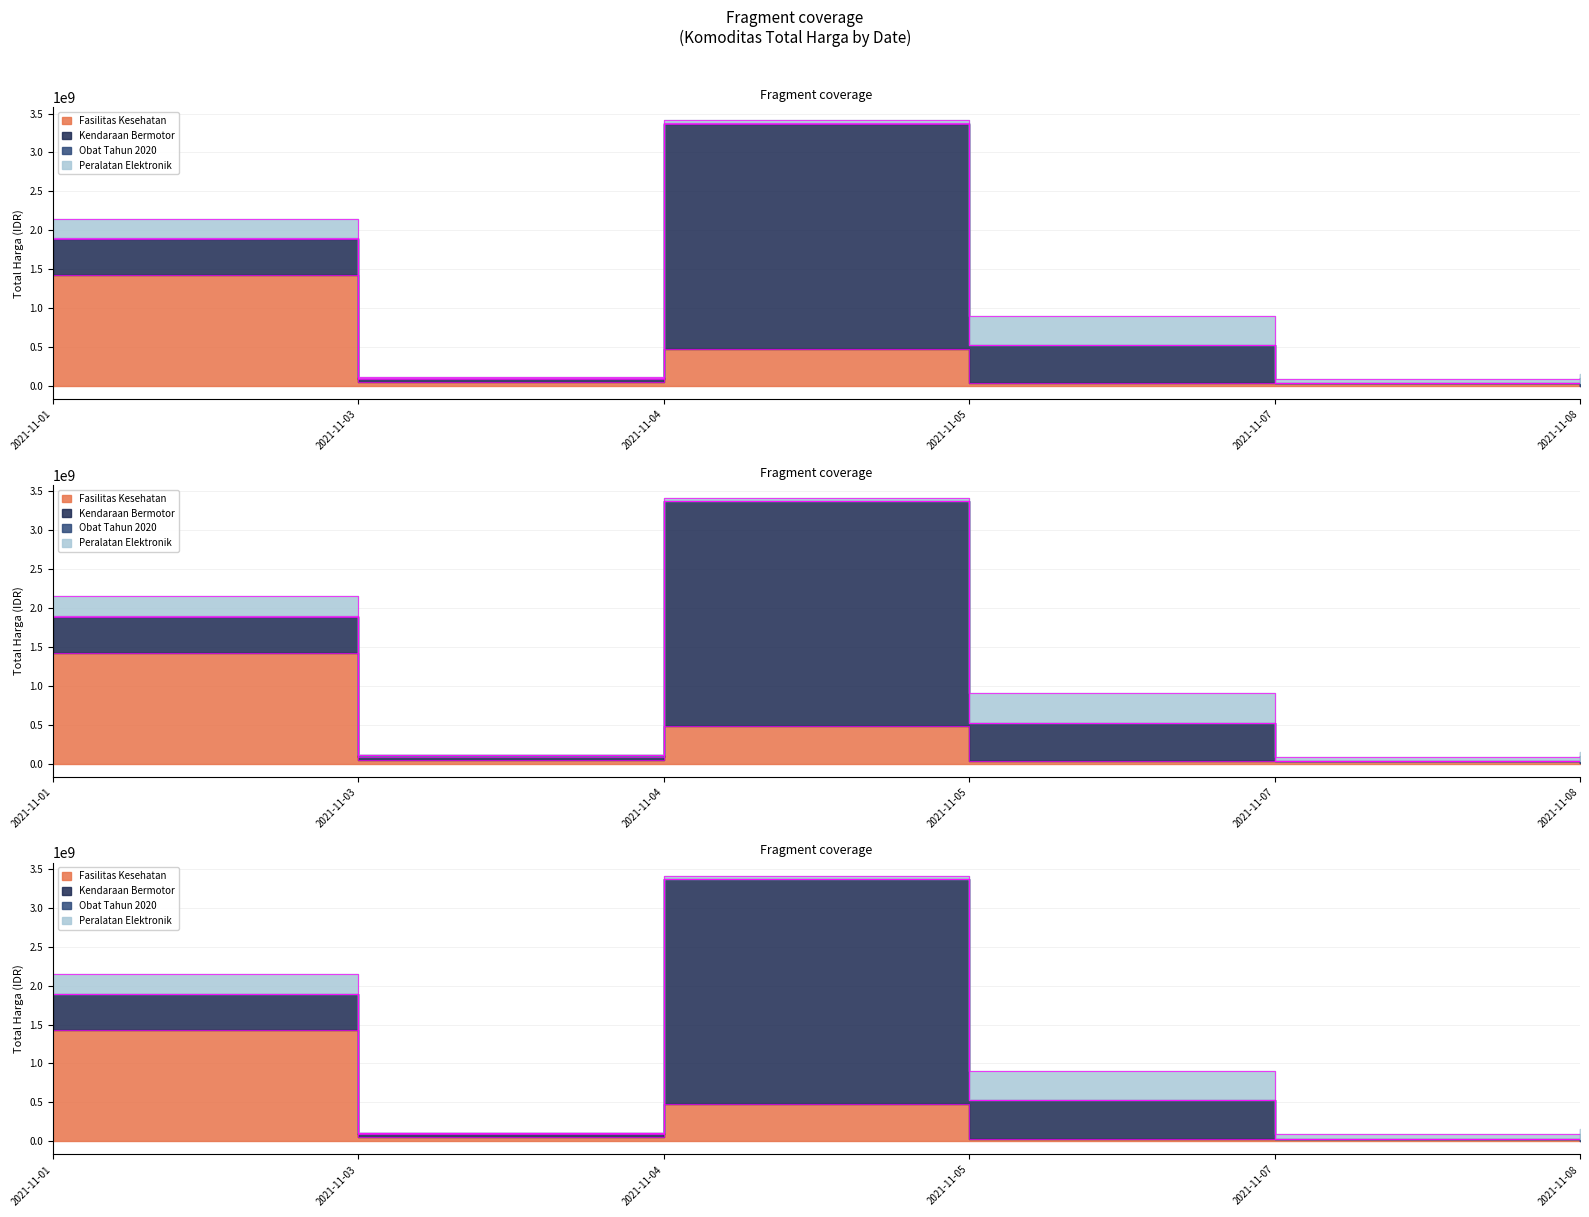

What is the approximate value of Fasilitas Kesehatan at 2021-11-08, to the nearest 10?

577880